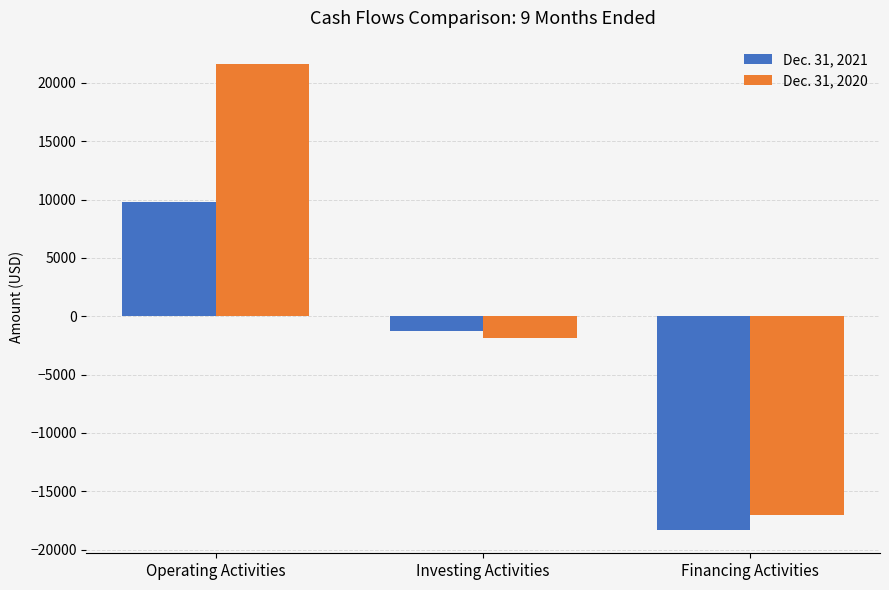

What is the greatest value displayed?

21626